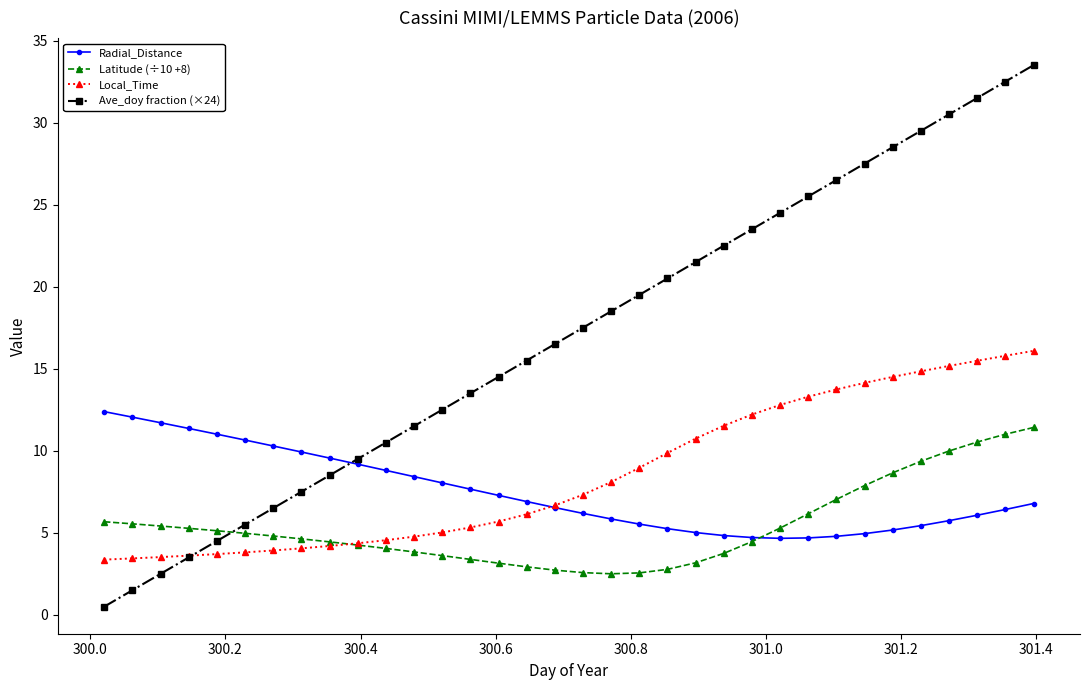

True or false: Ave_doy fraction (×24) has more than 2 interior local peaks.

False